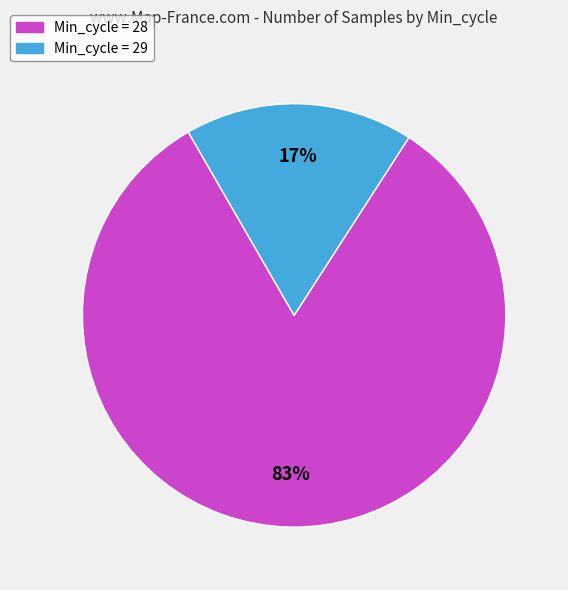

How many slices are in this pie chart?

2